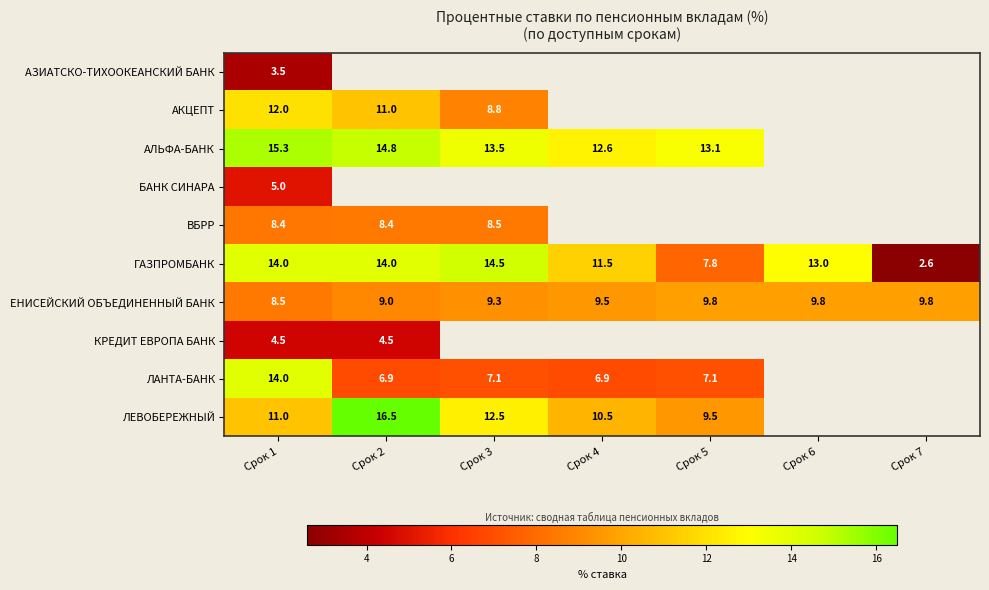

Count the ЕНИСЕЙСКИЙ ОБЪЕДИНЕННЫЙ БАНК values in the range 9 to 10.

6